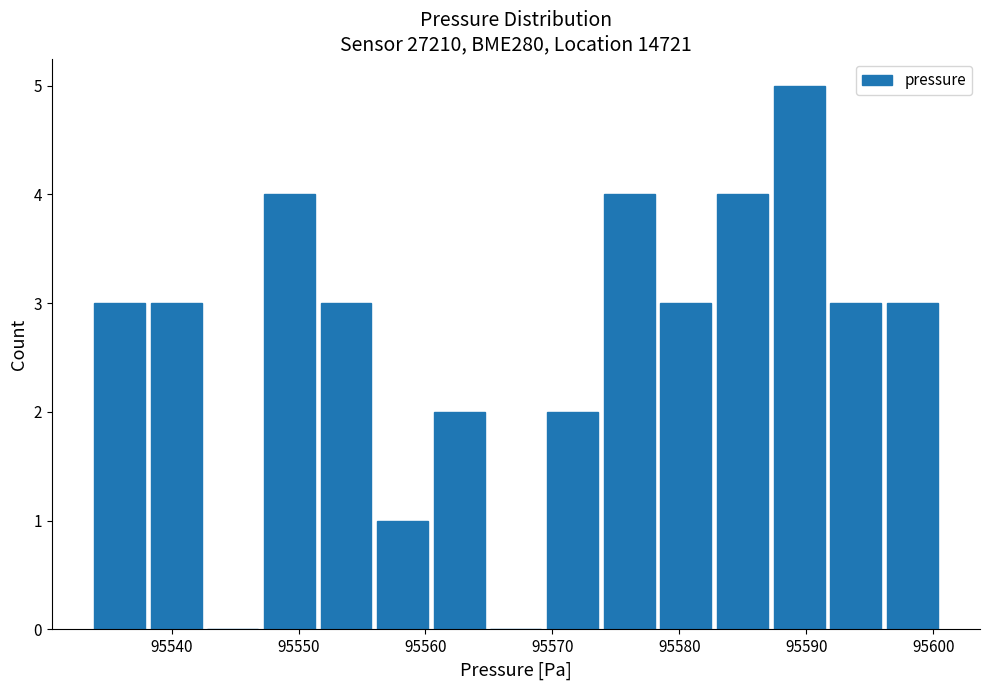

Reading left to right, transcribe this chart: for each bar, give the range it covers on the x-axis and its height. Neither the bar edges nor the heights are printed on the chart, so give them approximately, as read against the axes.

95534 to 95538: 3
95538 to 95543: 3
95543 to 95547: 0
95547 to 95552: 4
95552 to 95556: 3
95556 to 95560: 1
95560 to 95565: 2
95565 to 95569: 0
95569 to 95574: 2
95574 to 95578: 4
95578 to 95583: 3
95583 to 95587: 4
95587 to 95592: 5
95592 to 95596: 3
95596 to 95601: 3